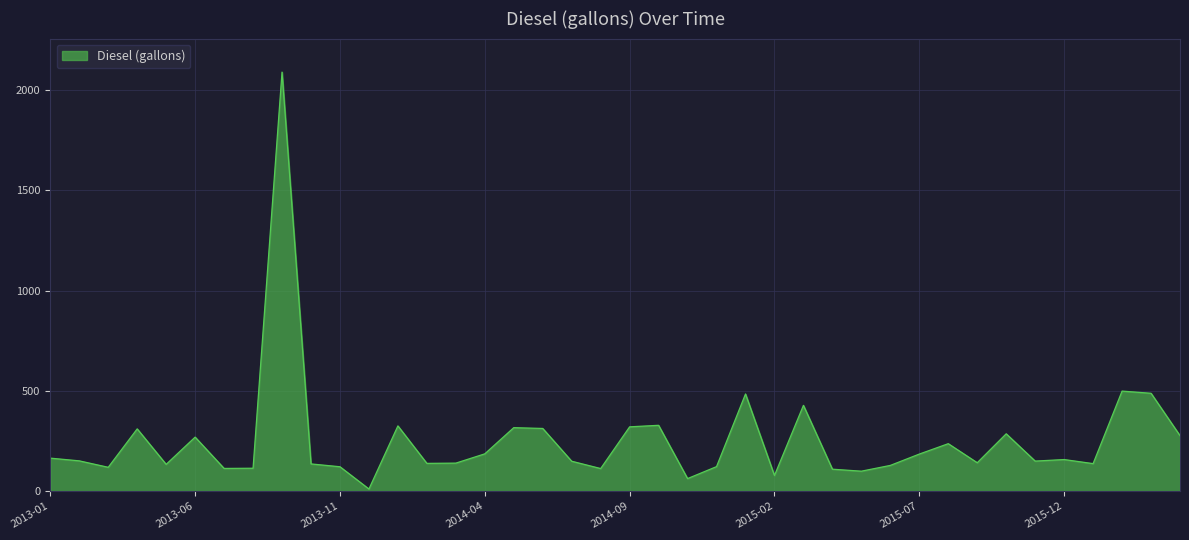

What is the maximum value shown in the chart?

2089.2